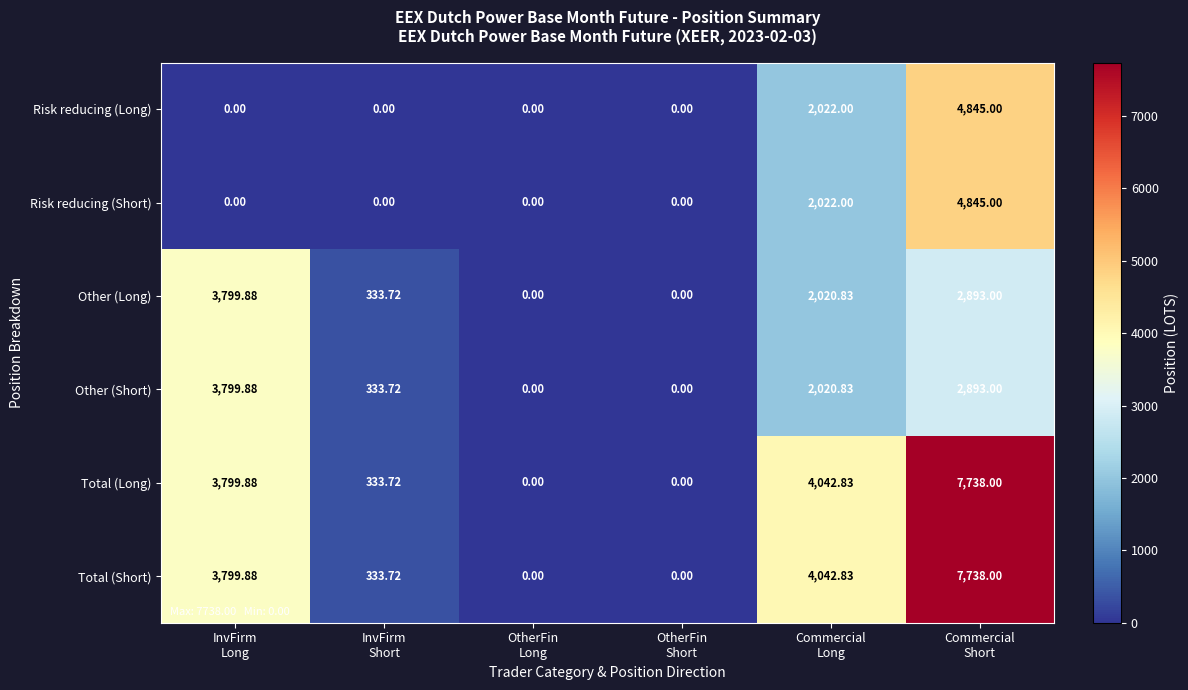

How many values in the Other (Long) series exceed 2020?

3